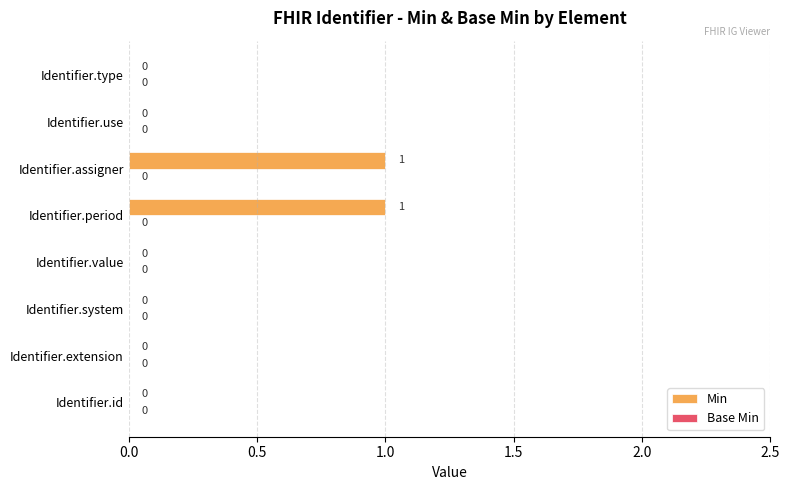

Between Identifier.id and Identifier.assigner, which is larger?

Identifier.assigner